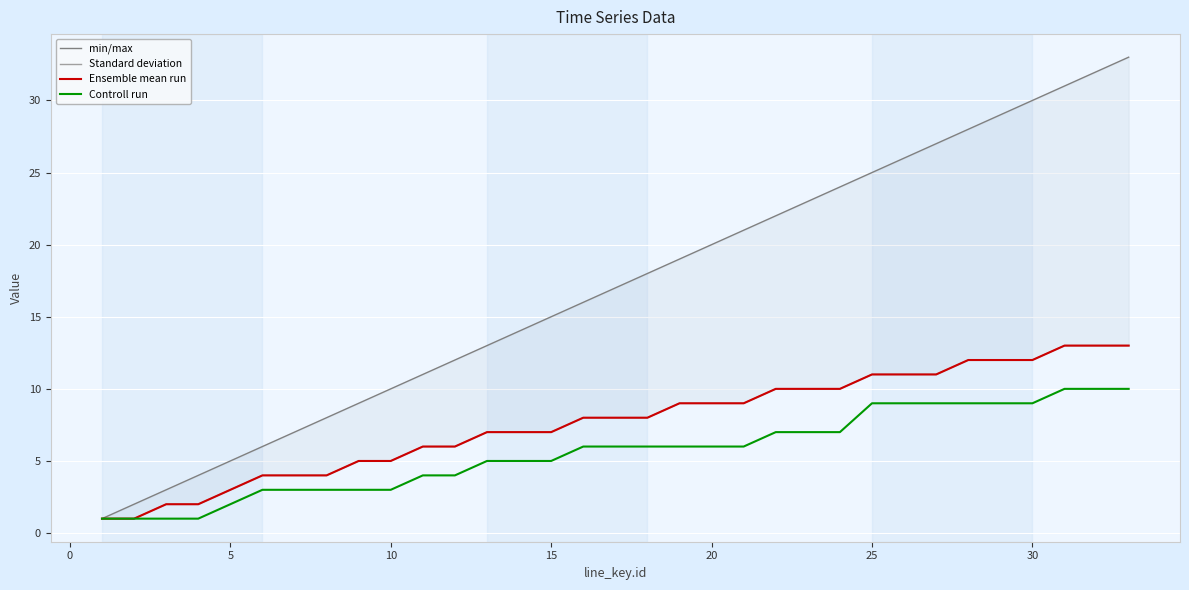

What is the value of the Ensemble mean run point at the 29th from the left?

12